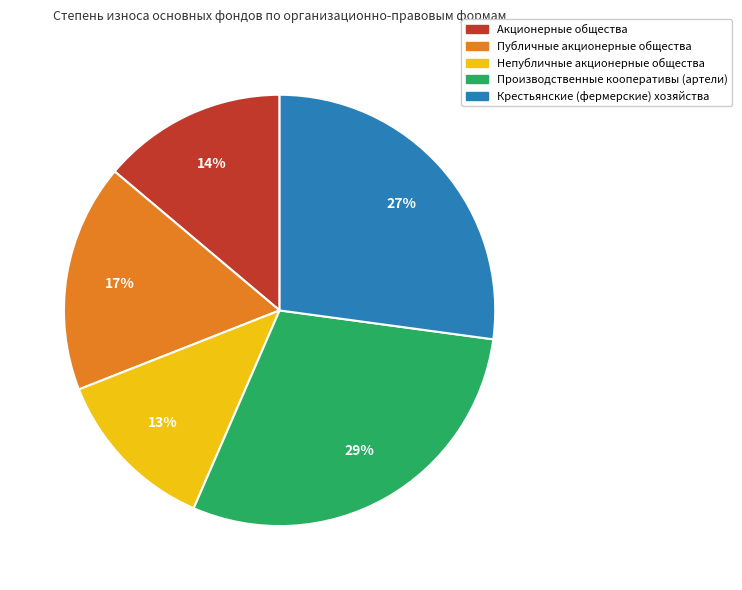

To the nearest percent, what is the average slice percentage?

20%